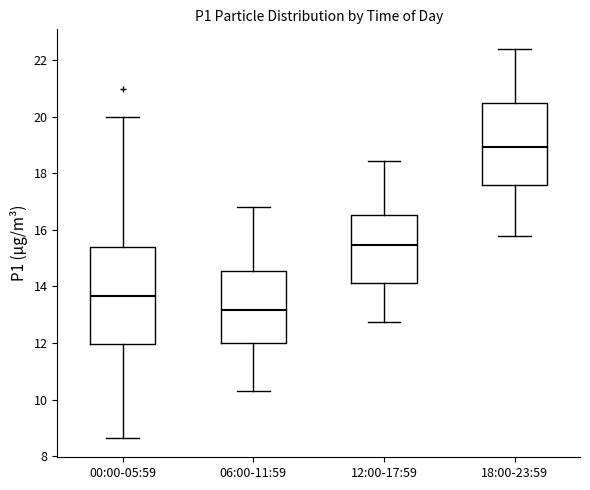

Where does the lower whisker of the box for 06:00-11:59 end on the y-axis? The values are not printed on the chart, so give them approximately, as read against the axis.

10.4